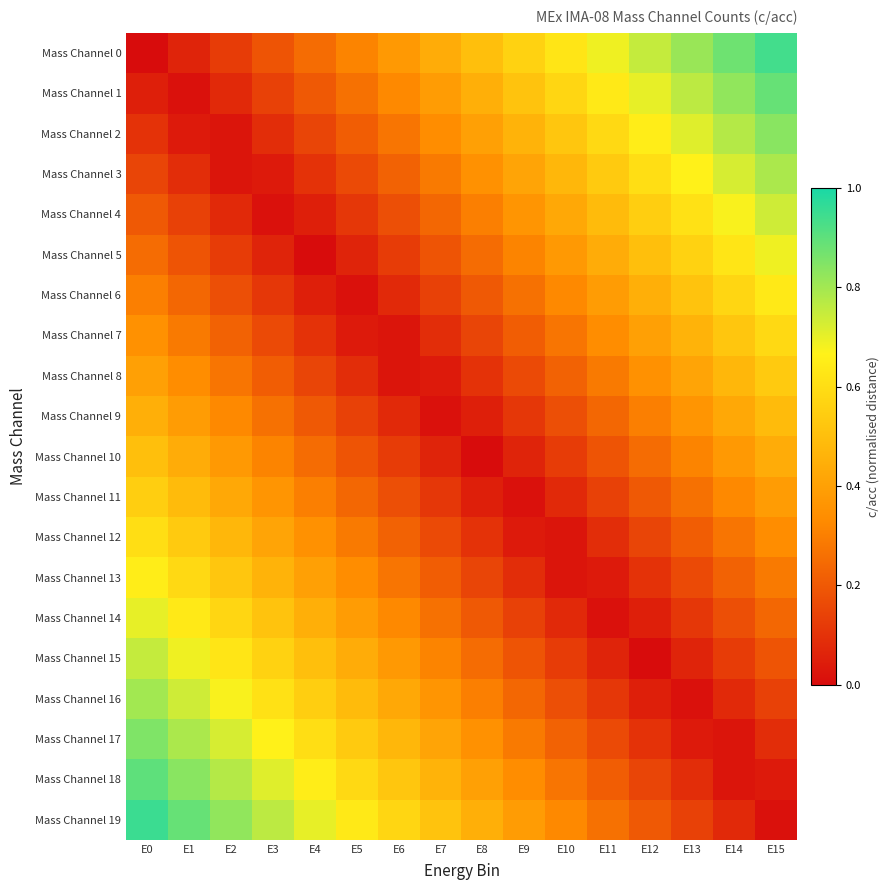

At how many categories does at least one series exceed 0?

16